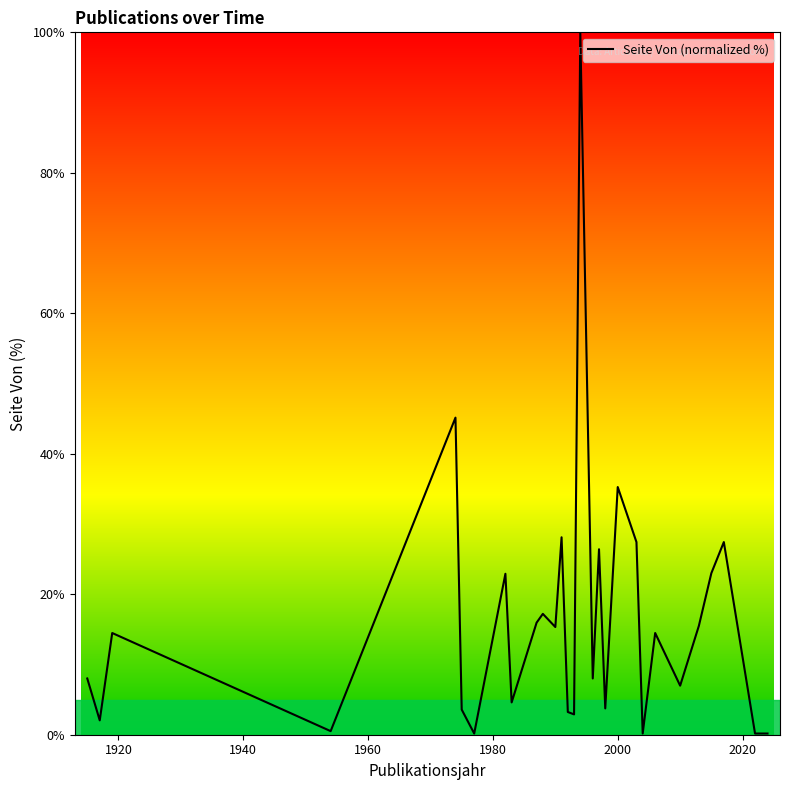

What is the maximum value shown in the chart?

100.0